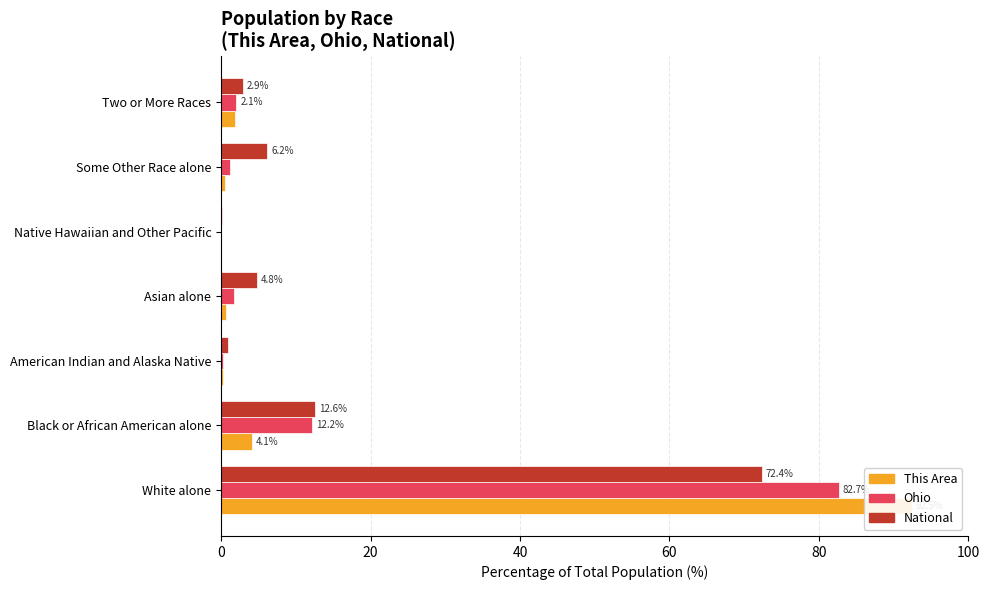

Which has a higher value, Two or More Races or Black or African American alone?

Black or African American alone